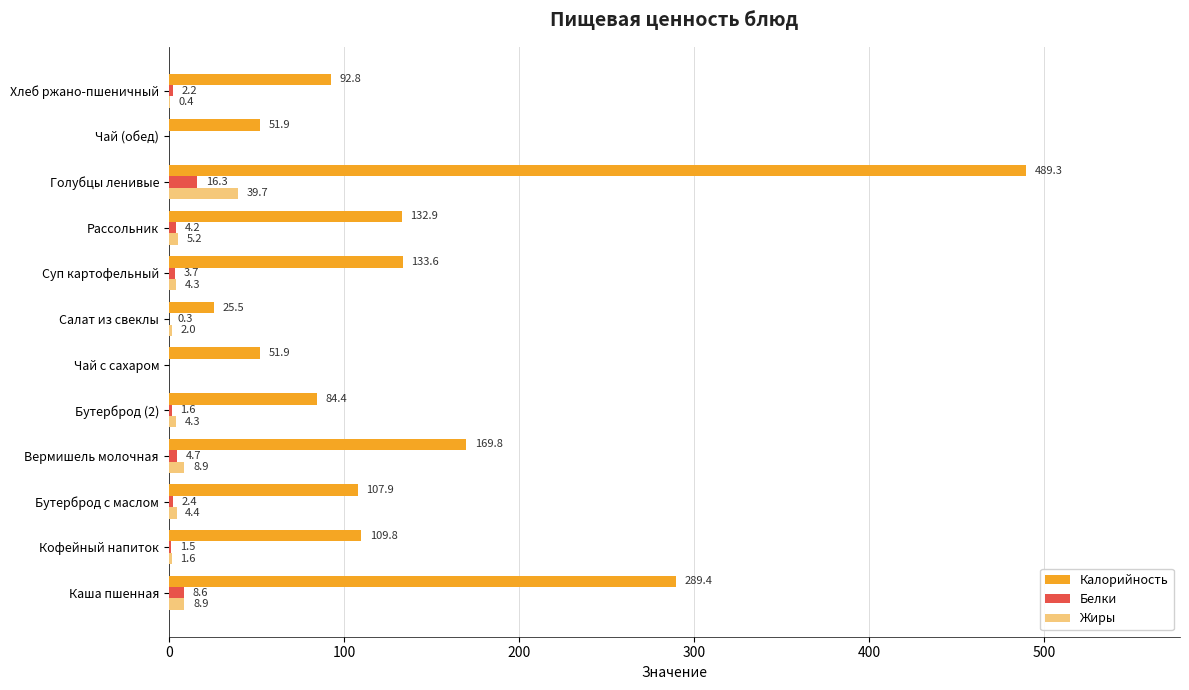

The Жиры series shows 8.9 at Вермишель молочная. True or false?

True